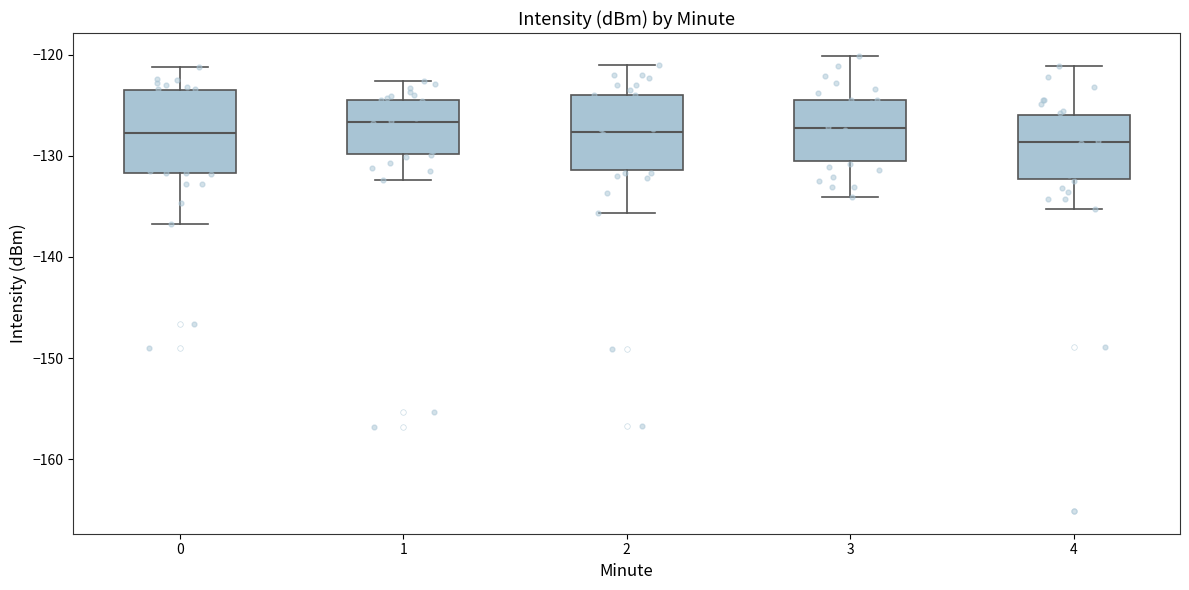

Reading left to right, read every box against the y-axis: the position of its median line, the range the box covers, and the ends of its whiskers. The values are not printed on the chart, so give them approximately, as read against the axis.

0: median -128, box -132 to -124, whiskers -137 to -121
1: median -127, box -130 to -124, whiskers -132 to -123
2: median -128, box -131 to -124, whiskers -136 to -121
3: median -127, box -131 to -125, whiskers -134 to -120
4: median -129, box -132 to -126, whiskers -135 to -121